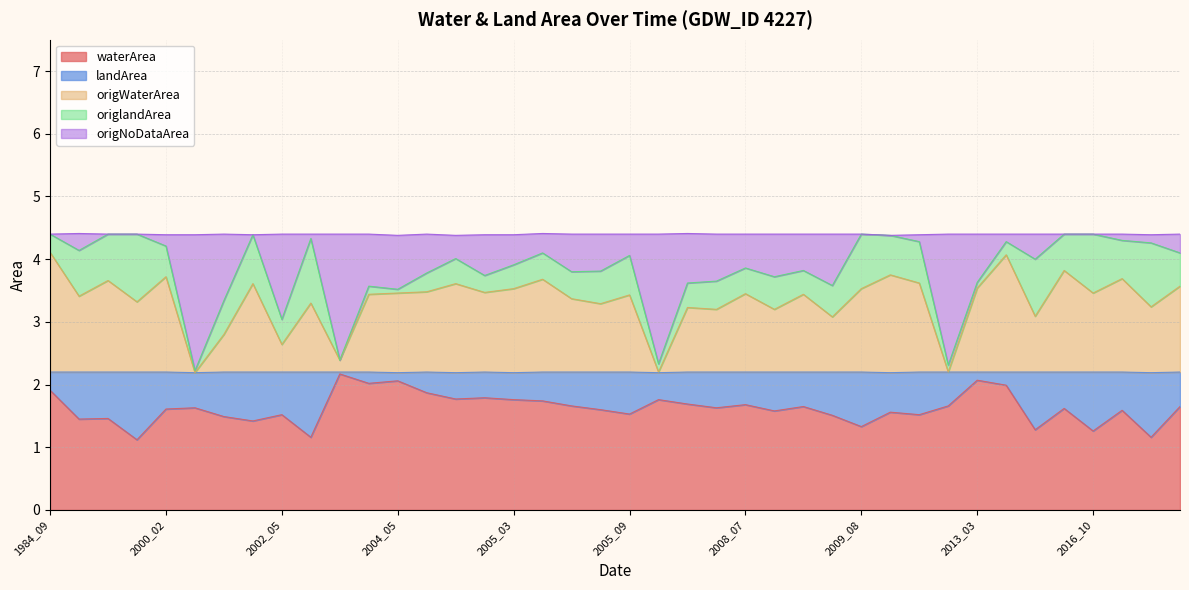

True or false: origWaterArea has a value of 1.4 at 2004_09.

True